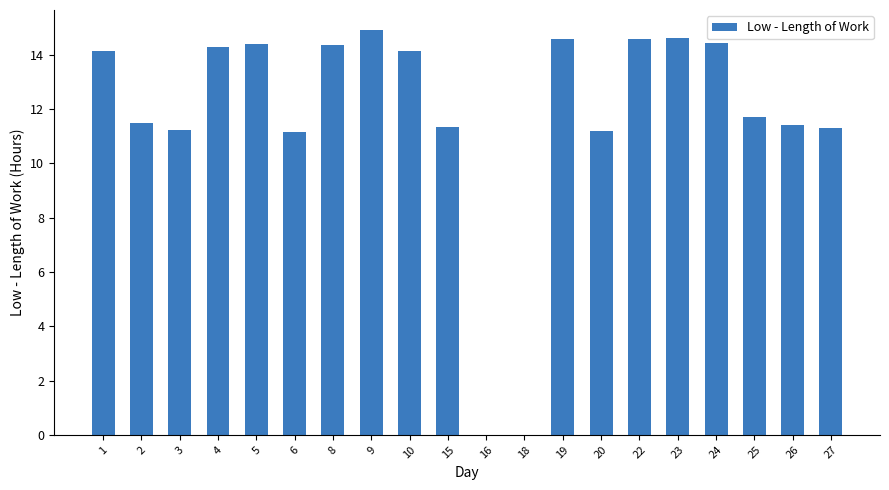

The value at 22 is 14.6. True or false?

True